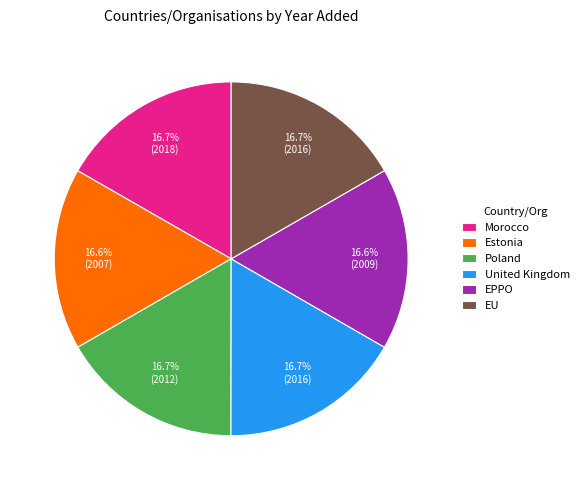

To the nearest percent, what percentage of the pie is EU?

17%